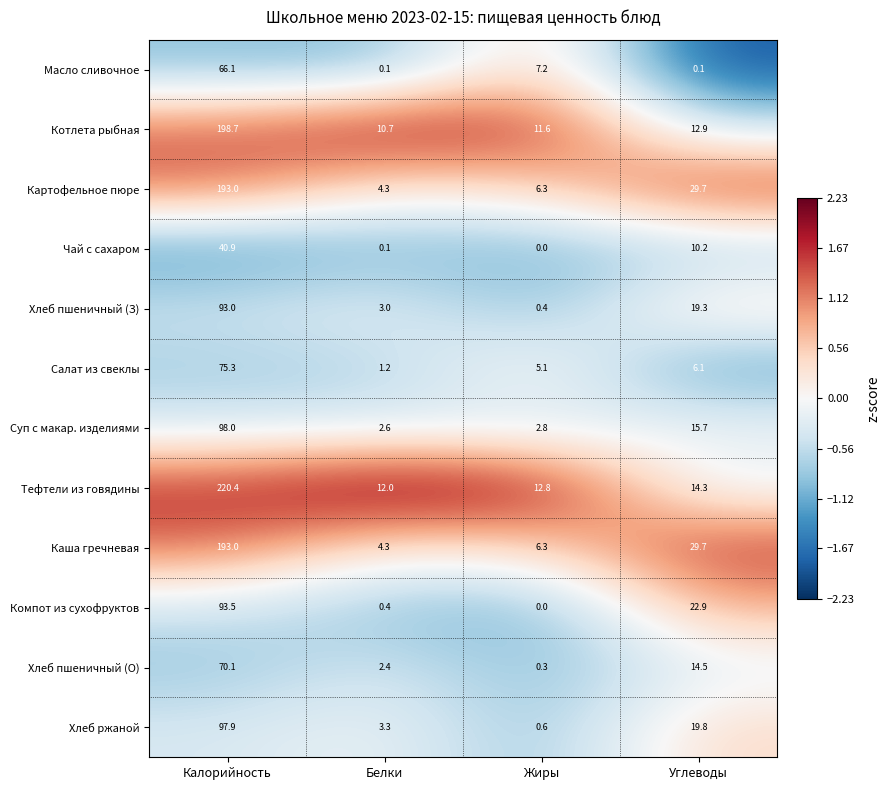

The Чай с сахаром series shows 10.2 at Углеводы. True or false?

True